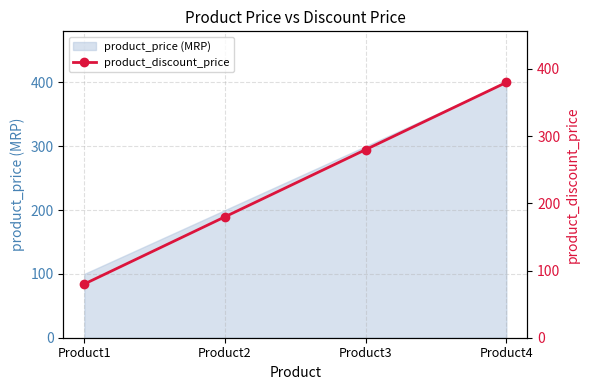

What is the value of the 4th point from the left?

380